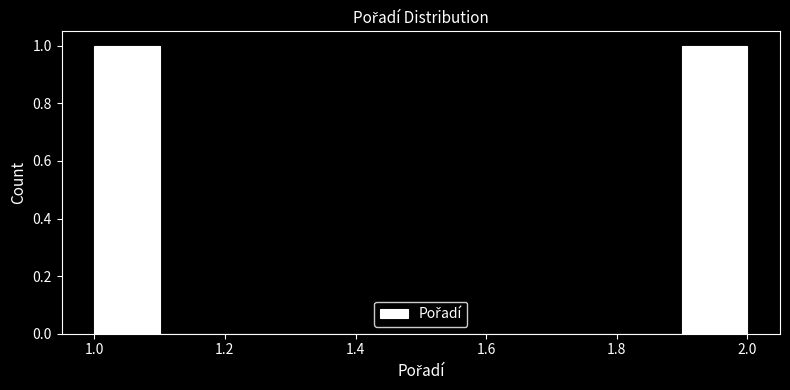

How tall is the bar that spans 1.0 to 1.1 on the x-axis? The values are not printed on the chart, so give them approximately, as read against the axis.

1